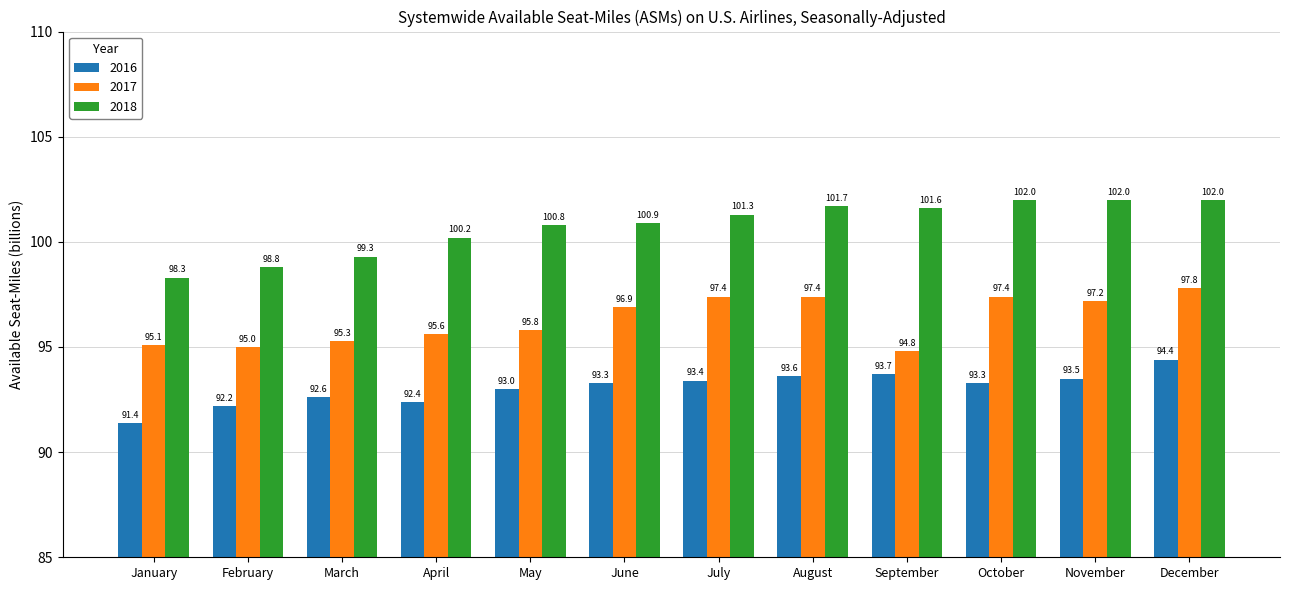

What is the value of the 2017 bar at the 10th from the left?

97.4